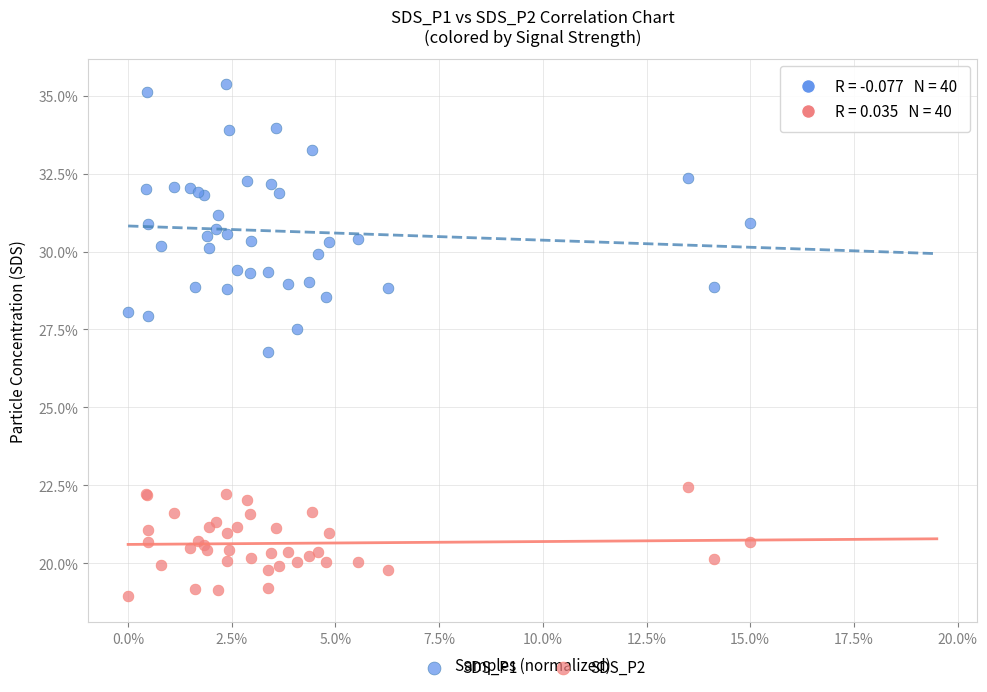

What are all the series names shown in the legend?

SDS_P1, SDS_P2